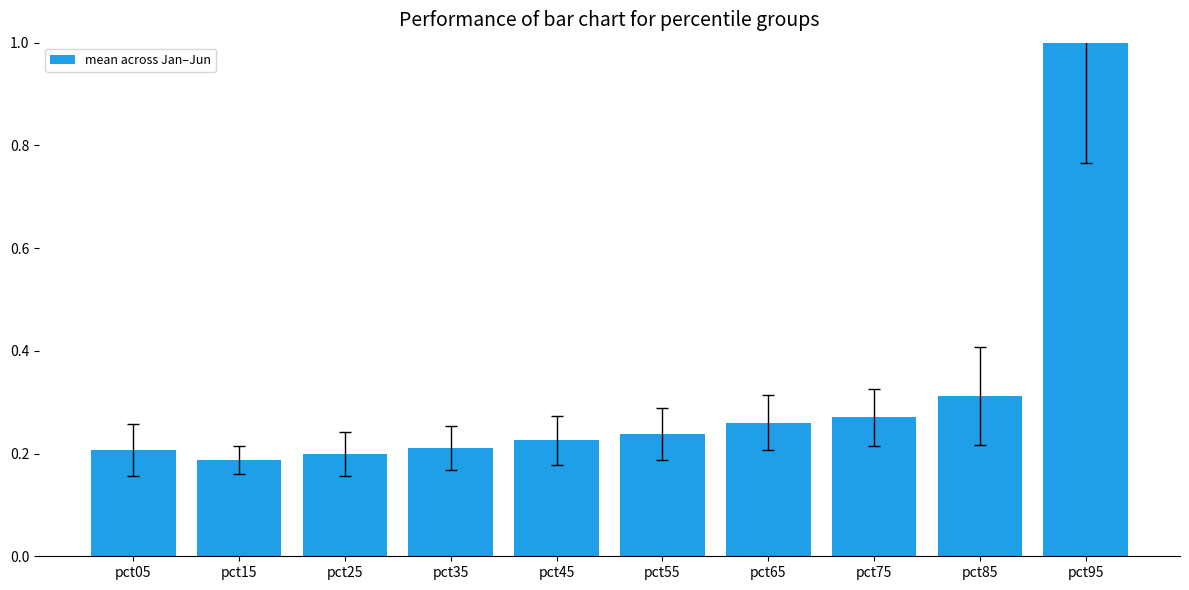

The value at pct05 is 0.2. True or false?

True